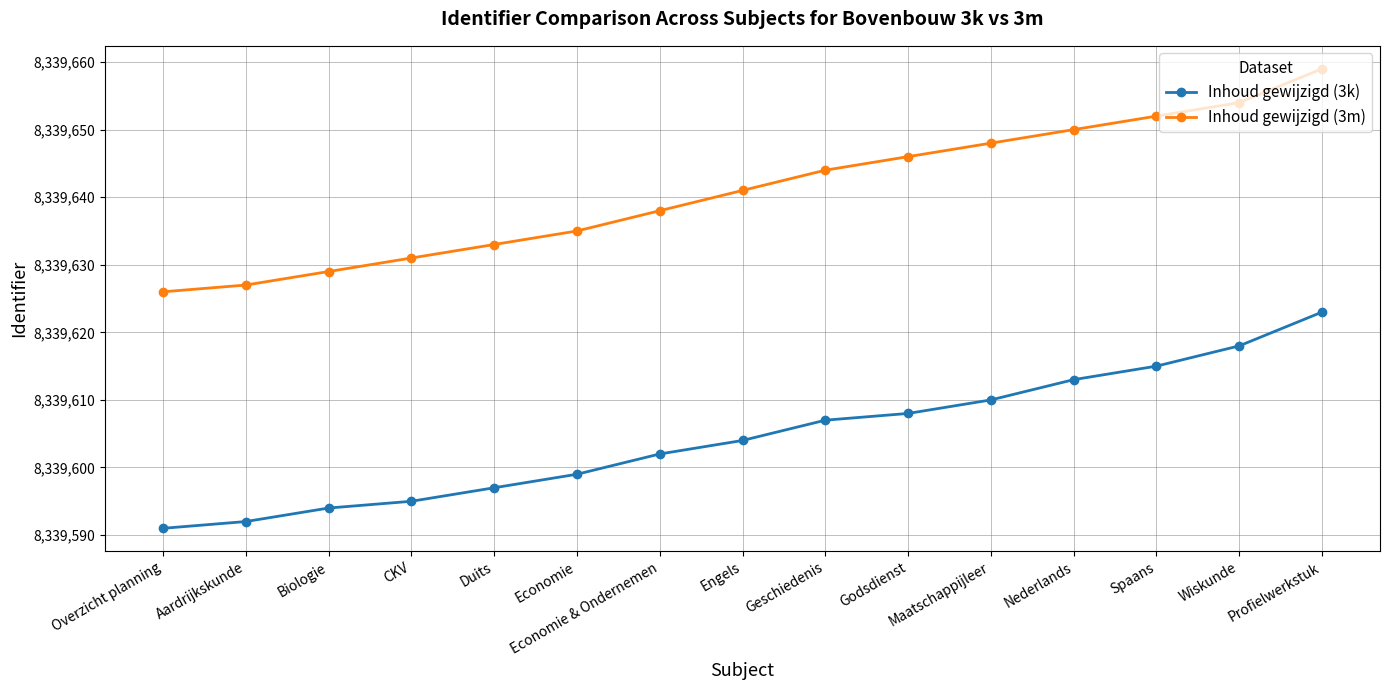

What is the difference between the maximum and minimum values in the Inhoud gewijzigd (3m) series?

33